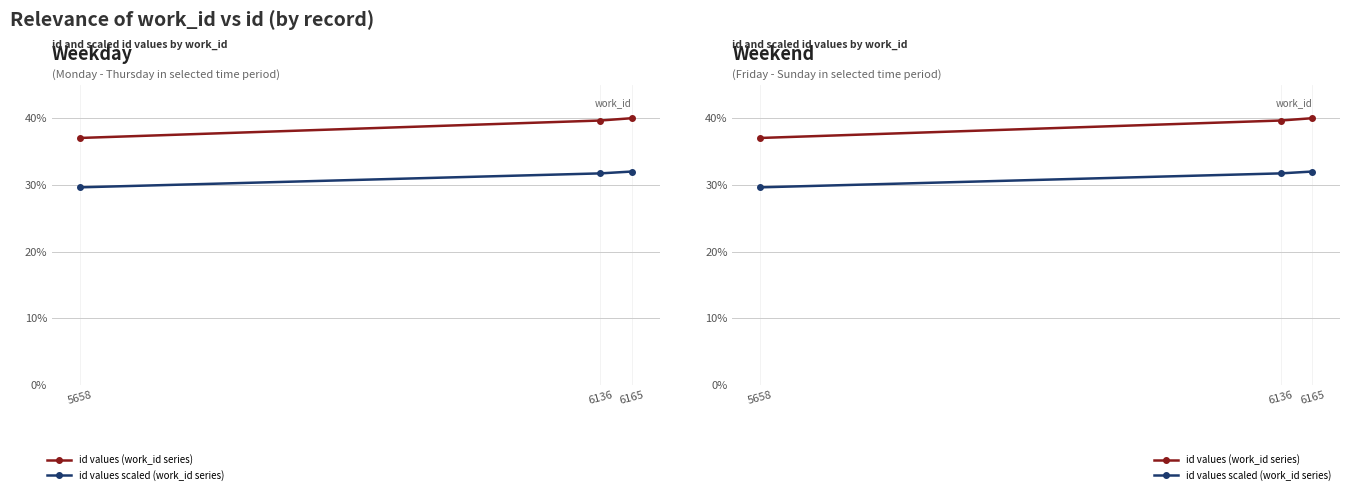

Is the value of id values scaled (work_id series) at 5658 greater than the value of id values (work_id series) at 6136?

No